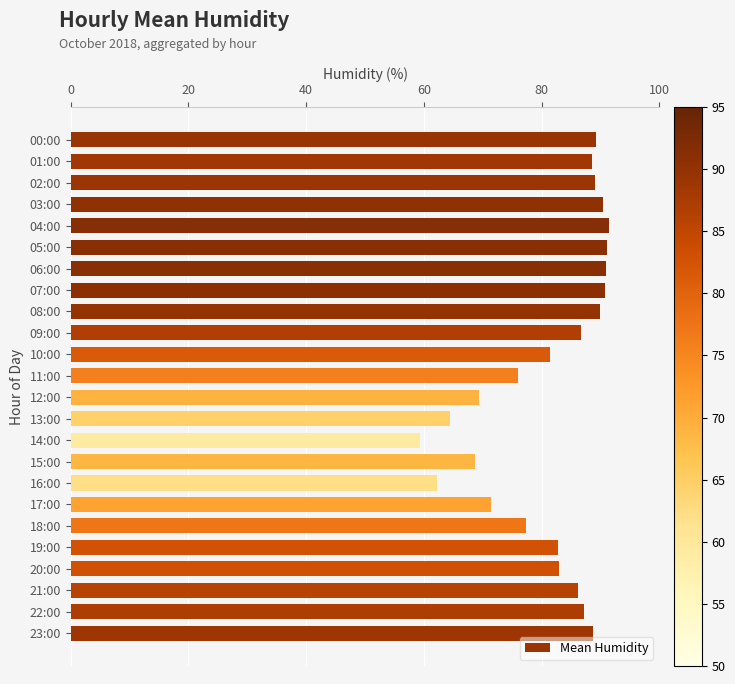

Which has a higher value, 09:00 or 19:00?

09:00